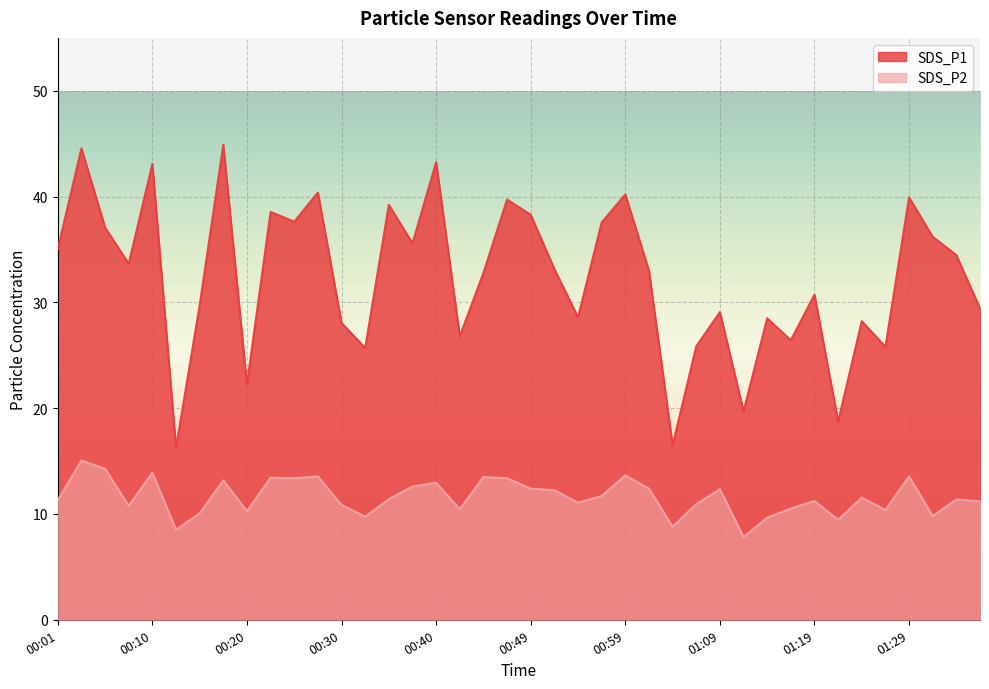

Reading right to left, transcribe all the data shown in this chart.

SDS_P1: 01:36=29.4	01:34=34.5	01:32=36.2	01:29=39.9	01:27=25.8	01:24=28.2	01:22=18.7	01:19=30.7	01:17=26.4	01:14=28.5	01:11=19.7	01:09=29.1	01:07=25.9	01:04=16.5	01:02=33.0	00:59=40.2	00:57=37.5	00:54=28.6	00:52=33.1	00:49=38.3	00:47=39.7	00:45=32.8	00:42=26.8	00:40=43.2	00:37=35.6	00:35=39.2	00:32=25.7	00:30=28.1	00:27=40.4	00:25=37.6	00:23=38.5	00:20=22.2	00:18=44.9	00:15=29.7	00:13=16.2	00:10=43.1	00:08=33.6	00:05=37.1	00:03=44.5	00:01=35.0
SDS_P2: 01:36=11.2	01:34=11.4	01:32=9.8	01:29=13.6	01:27=10.4	01:24=11.6	01:22=9.4	01:19=11.2	01:17=10.5	01:14=9.7	01:11=7.8	01:09=12.3	01:07=10.9	01:04=8.8	01:02=12.4	00:59=13.7	00:57=11.7	00:54=11.1	00:52=12.2	00:49=12.4	00:47=13.4	00:45=13.5	00:42=10.4	00:40=12.9	00:37=12.6	00:35=11.4	00:32=9.8	00:30=10.8	00:27=13.6	00:25=13.4	00:23=13.4	00:20=10.3	00:18=13.2	00:15=10.1	00:13=8.5	00:10=13.9	00:08=10.8	00:05=14.3	00:03=15.1	00:01=11.3